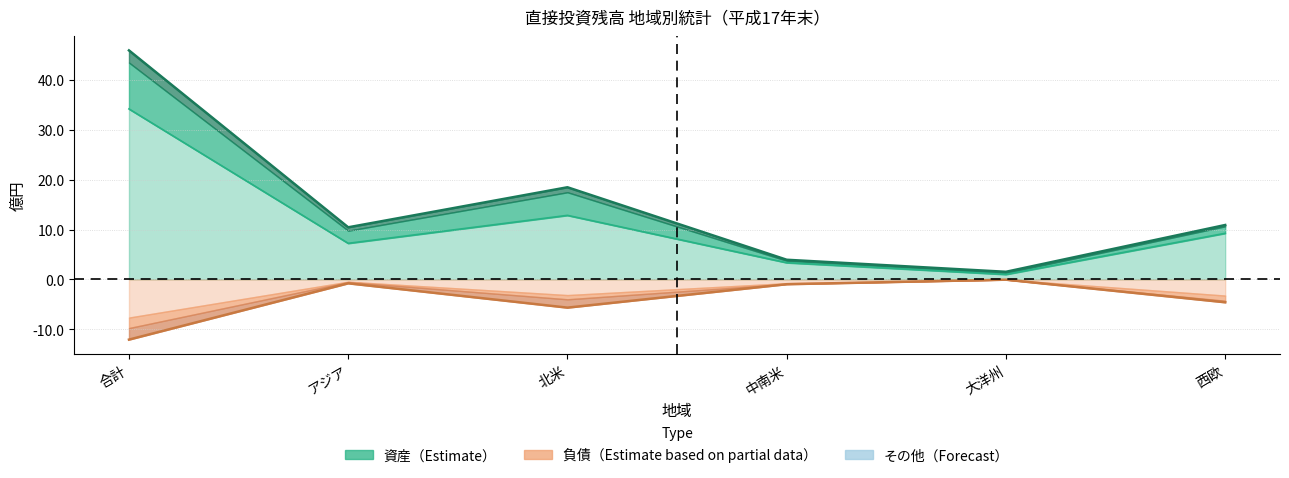

Read the 株式資本（負債） value at 合計.

-12.1